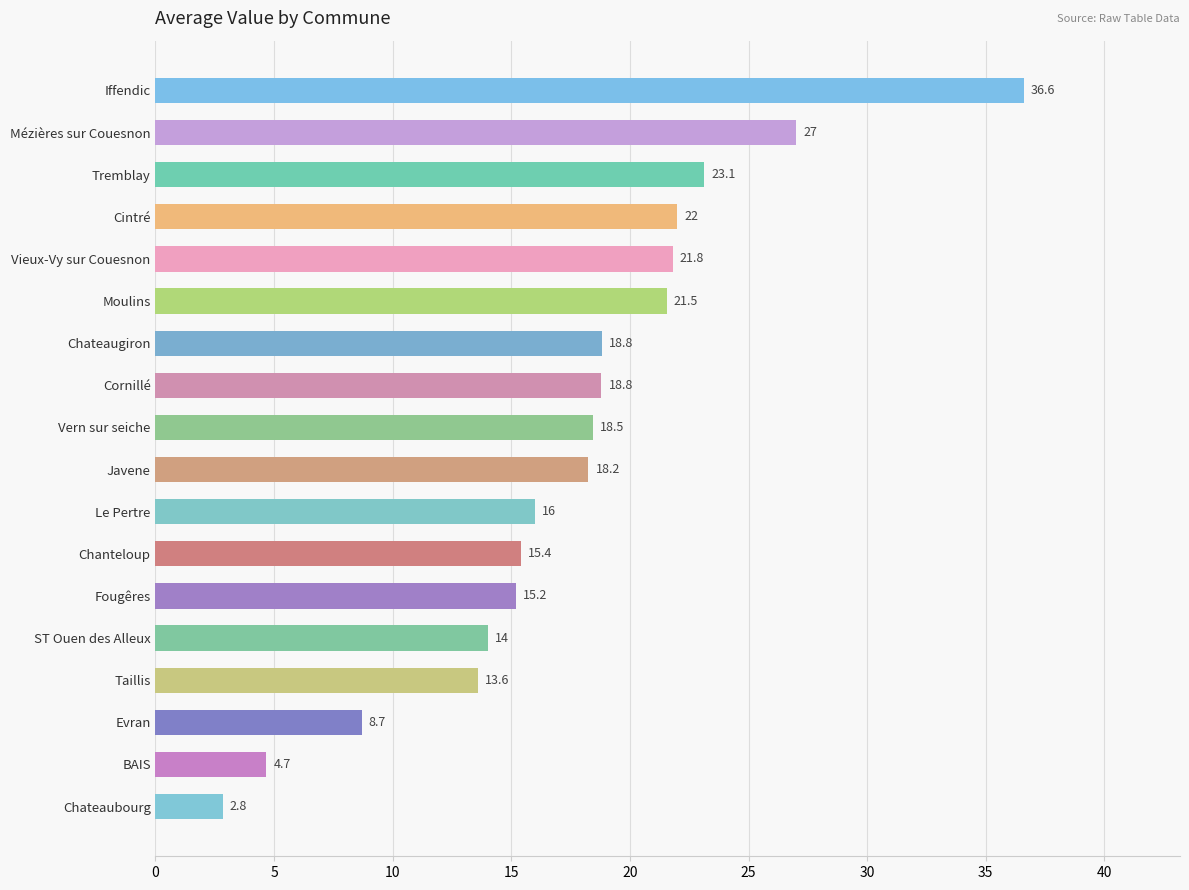

What is the difference between the maximum and minimum values?

33.8